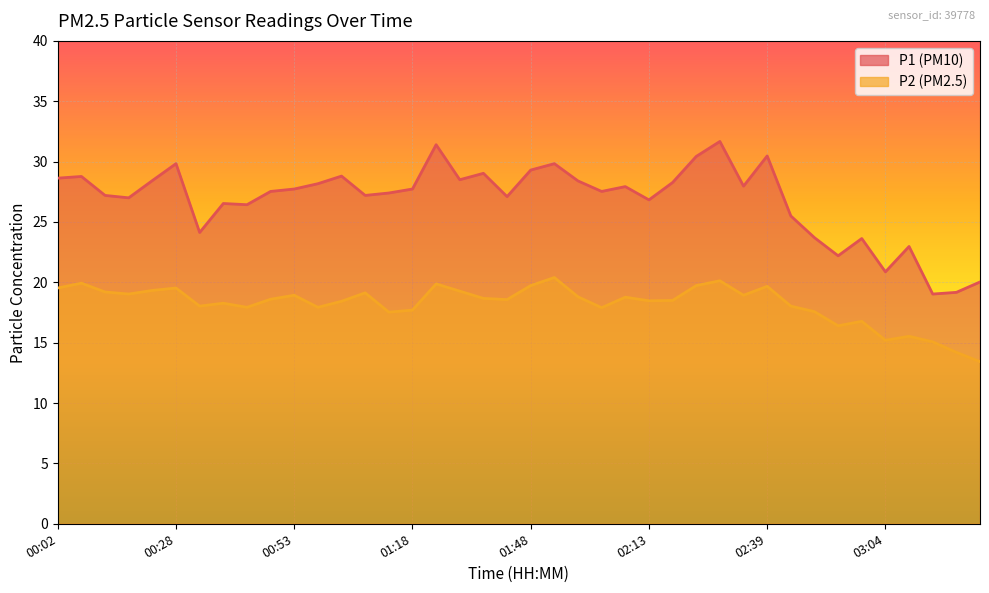

How many interior local peaks does the P2 series have?

12